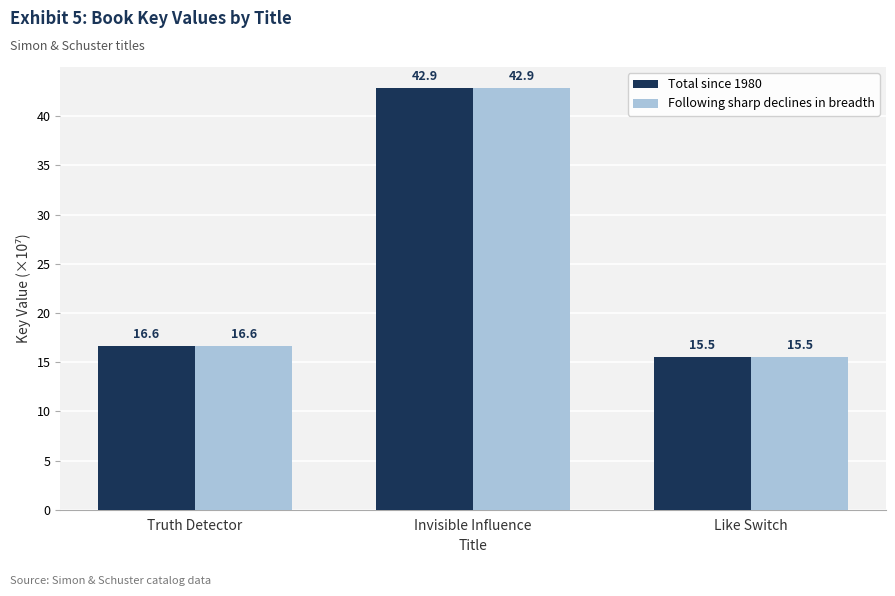

The Following sharp declines in breadth series shows 3.8 at Truth Detector. True or false?

False